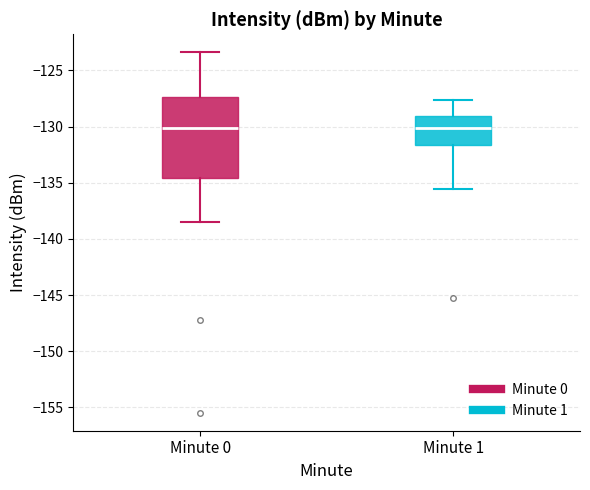

Where is the lower edge of the box for Minute 0 on the y-axis? The values are not printed on the chart, so give them approximately, as read against the axis.

-134.5